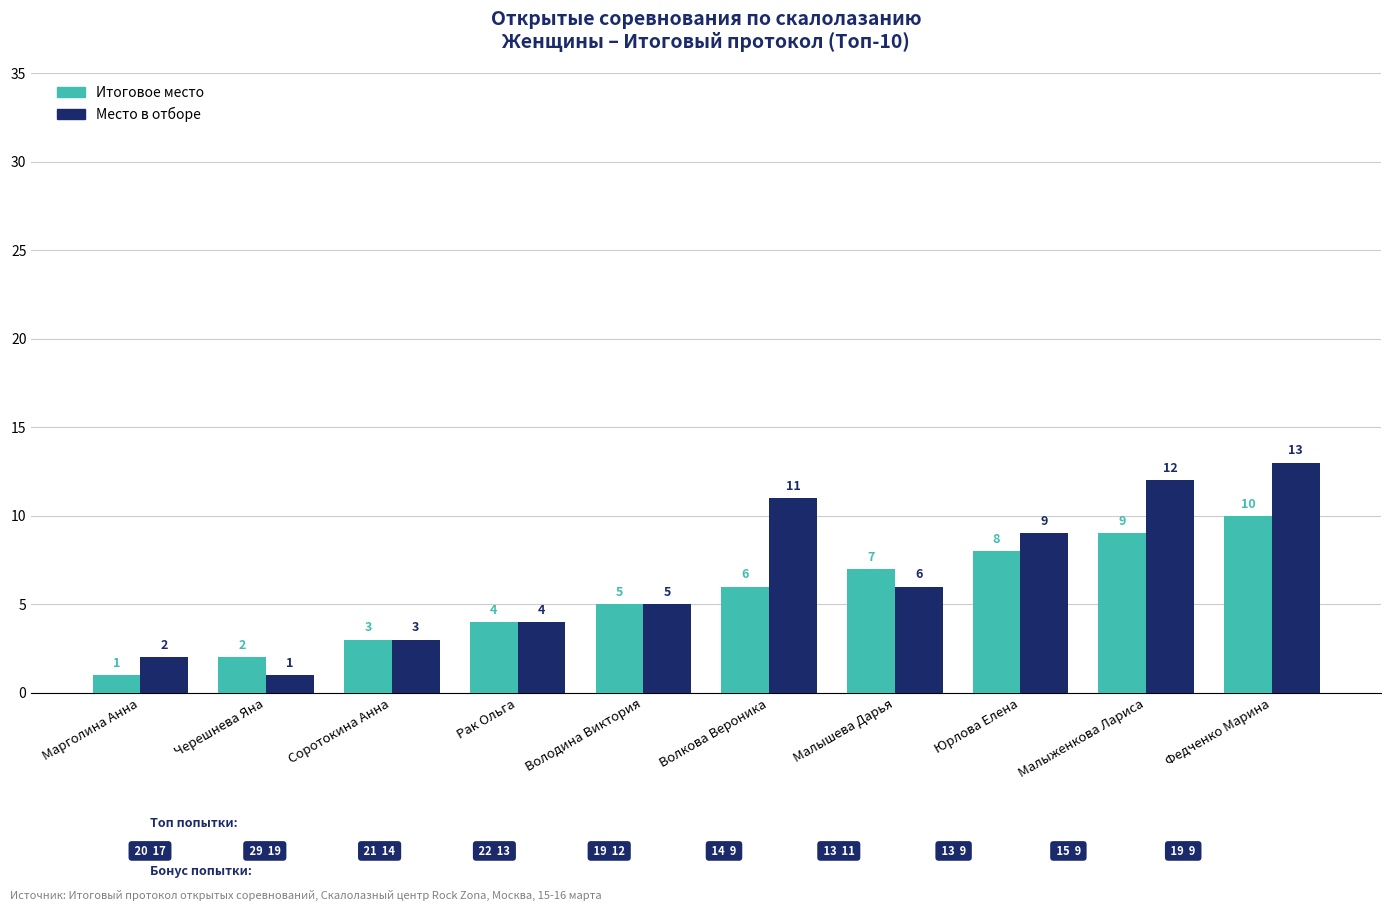

Rank the series by their maximum value, from highest to lowest.

Место в отборе, Итоговое место